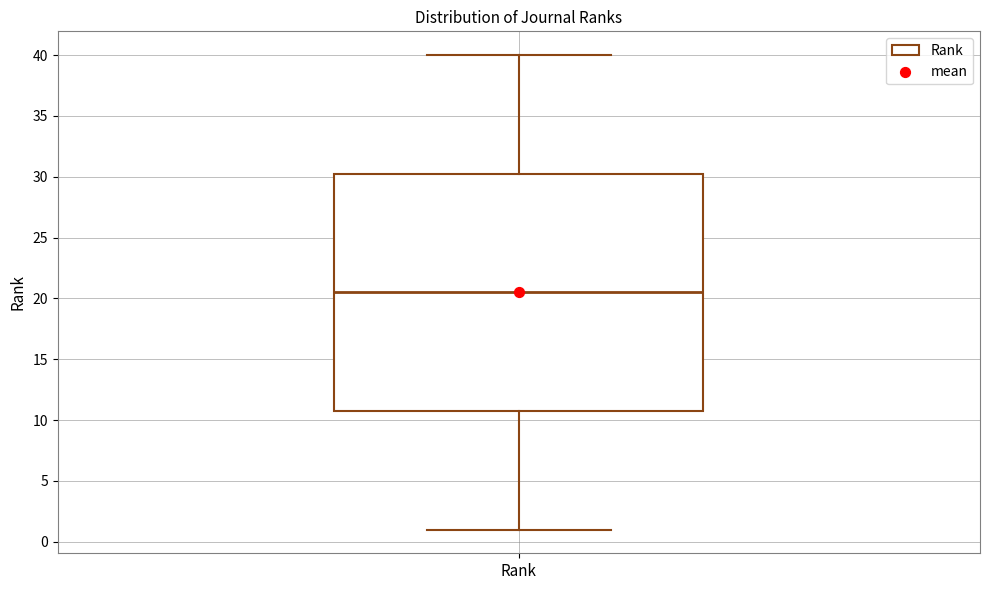

Read this box plot against the y-axis: the position of the median line, the range covered by the box, and the ends of both whiskers. The values are not printed on the chart, so give them approximately, as read against the axis.

median 20.5, box 11.0 to 30.5, whiskers 1.0 to 40.0